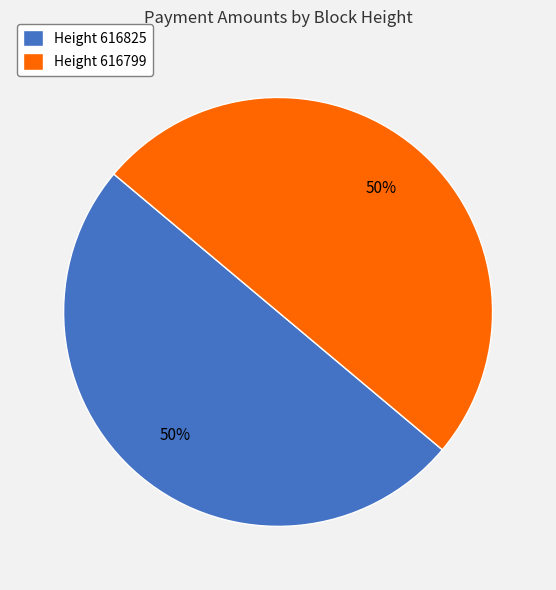

To the nearest percent, what percentage of the pie is Height 616799?

50%